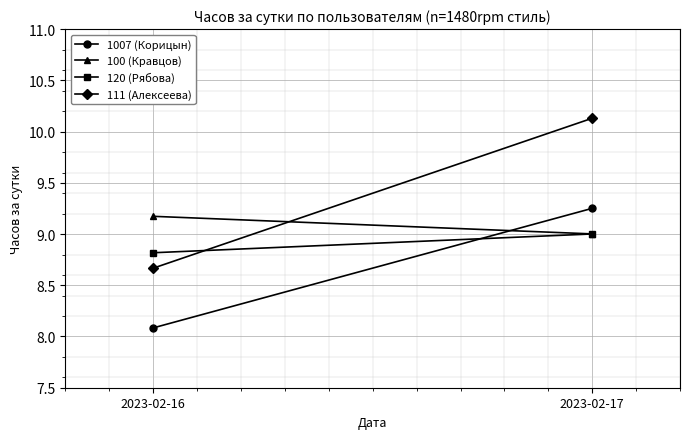

Count the number of categories in the chart.

2